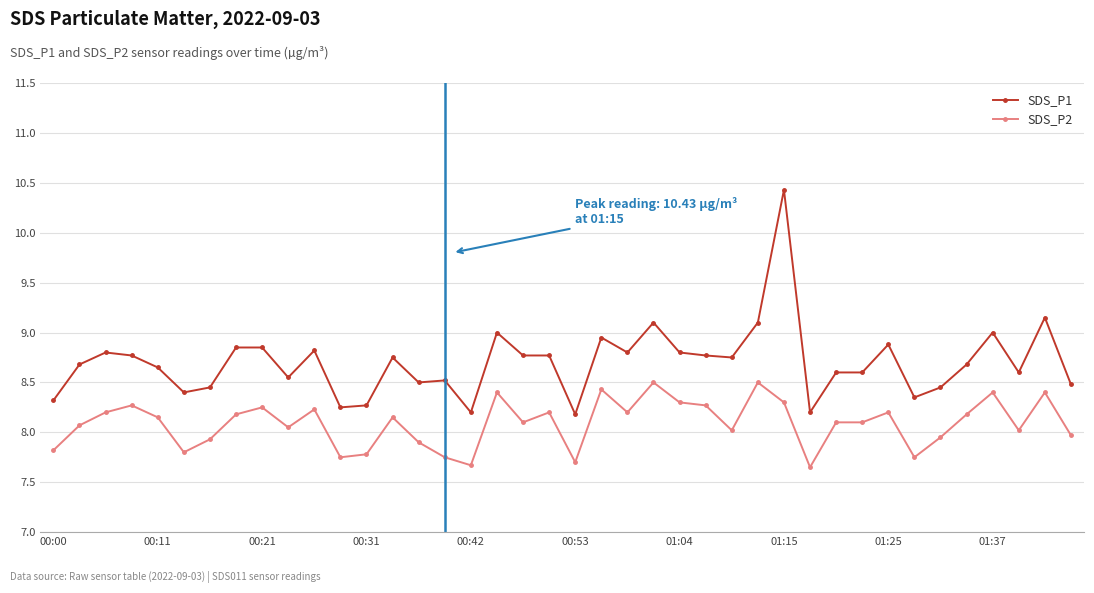

True or false: SDS_P1 and SDS_P2 cross at least once.

False